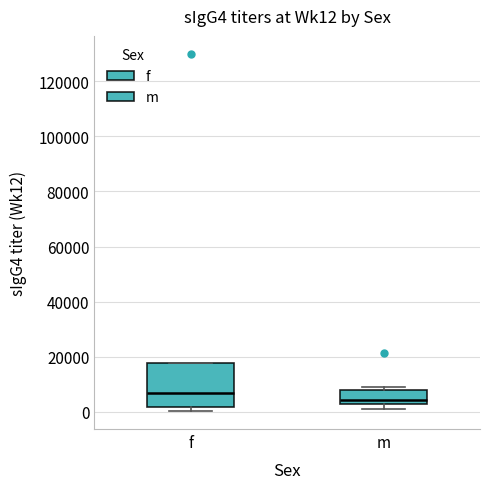

Which box is the tallest, from its lower edge to its upper edge?

f